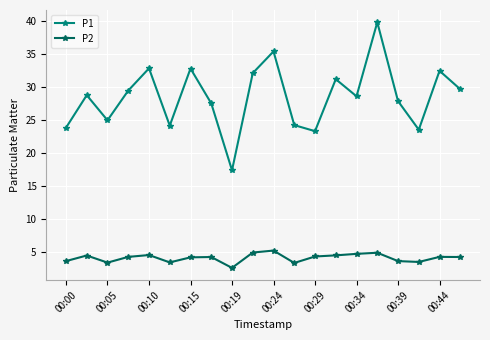

What is the sum of all P2 values?

81.4